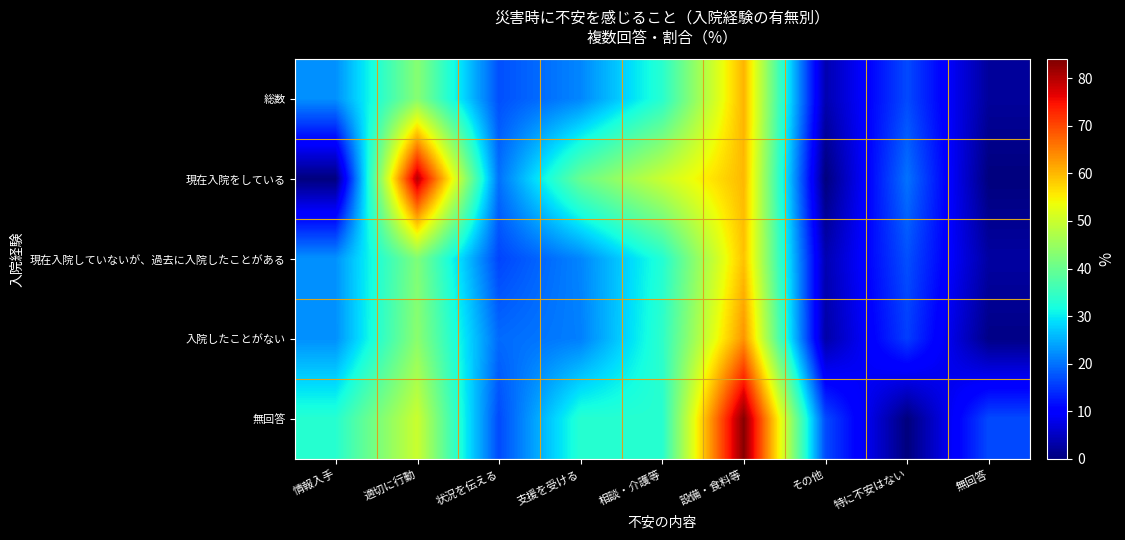

Reading right to left, what are all the values shown in this chart?

総数: 無回答=2.1	特に不安はない=16.6	その他=3.6	設備・食料等=60.4	相談・介護等=33.4	支援を受ける=21.7	状況を伝える=17.1	適切に行動=43.1	情報入手=22.4
現在入院をしている: 無回答=0.0	特に不安はない=20.0	その他=0.0	設備・食料等=60.0	相談・介護等=50.0	支援を受ける=40.0	状況を伝える=20.0	適切に行動=80.0	情報入手=0.0
現在入院していないが、過去に入院したことがある: 無回答=2.6	特に不安はない=17.1	その他=3.8	設備・食料等=59.1	相談・介護等=32.9	支援を受ける=21.6	状況を伝える=16.2	適切に行動=42.4	情報入手=22.6
入院したことがない: 無回答=0.7	特に不安はない=15.7	その他=3.1	設備・食料等=63.3	相談・介護等=34.0	支援を受ける=21.1	状況を伝える=19.4	適切に行動=43.5	情報入手=22.4
無回答: 無回答=16.7	特に不安はない=0.0	その他=16.7	設備・食料等=83.3	相談・介護等=33.3	支援を受ける=33.3	状況を伝える=16.7	適切に行動=50.0	情報入手=33.3